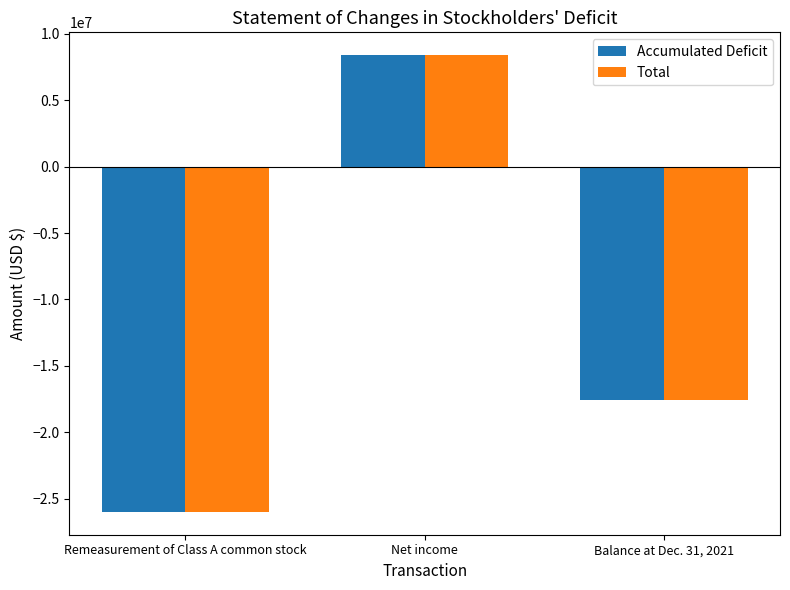

Reading left to right, what are all the values shown in this chart?

Accumulated Deficit: -25977027	8404938	-17572065
Total: -26001452	8404938	-17571514